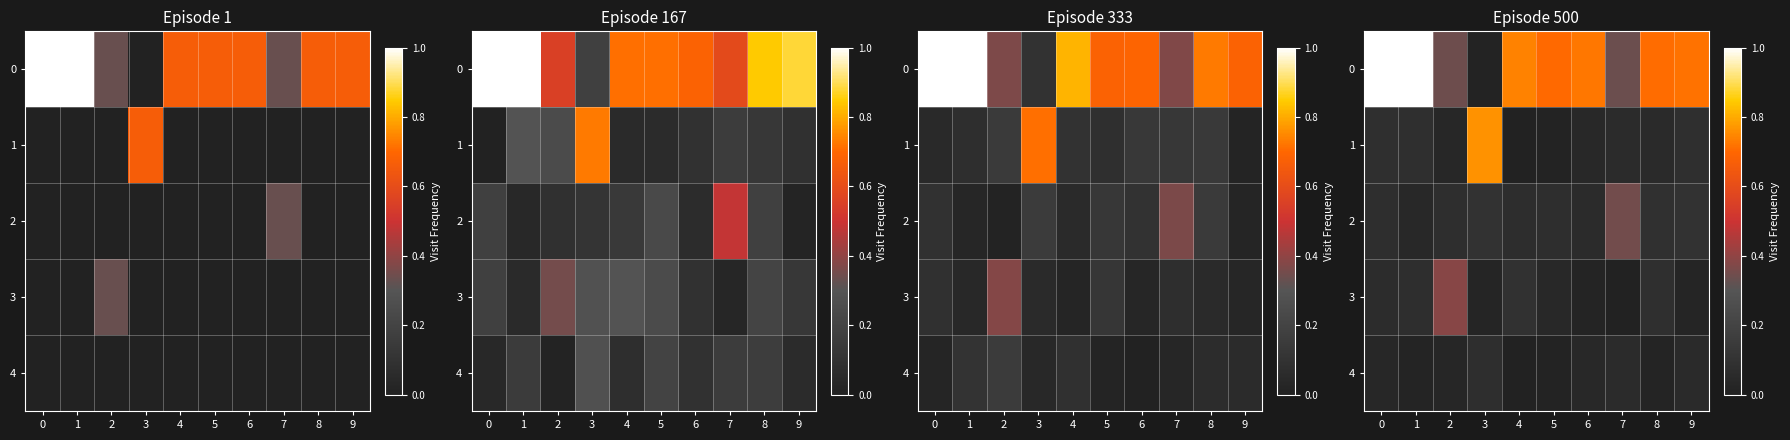

Between 3 and 7, which is larger?

7